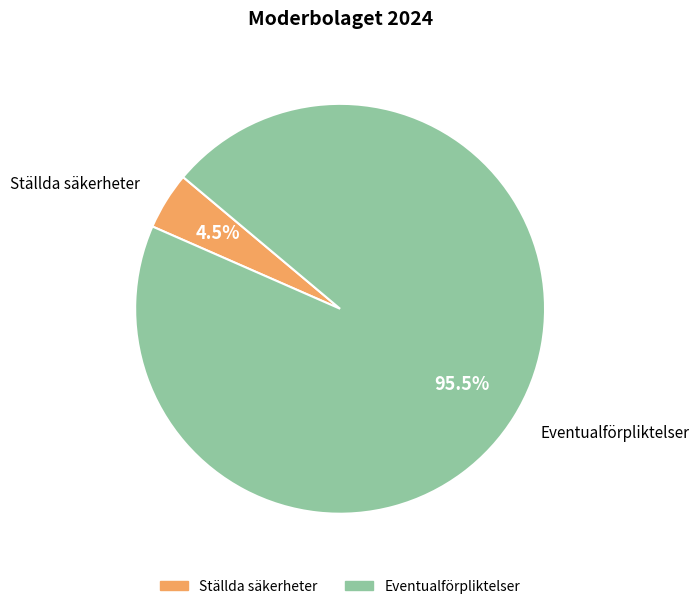

Do Ställda säkerheter and Eventualförpliktelser together represent more than half of the pie?

Yes